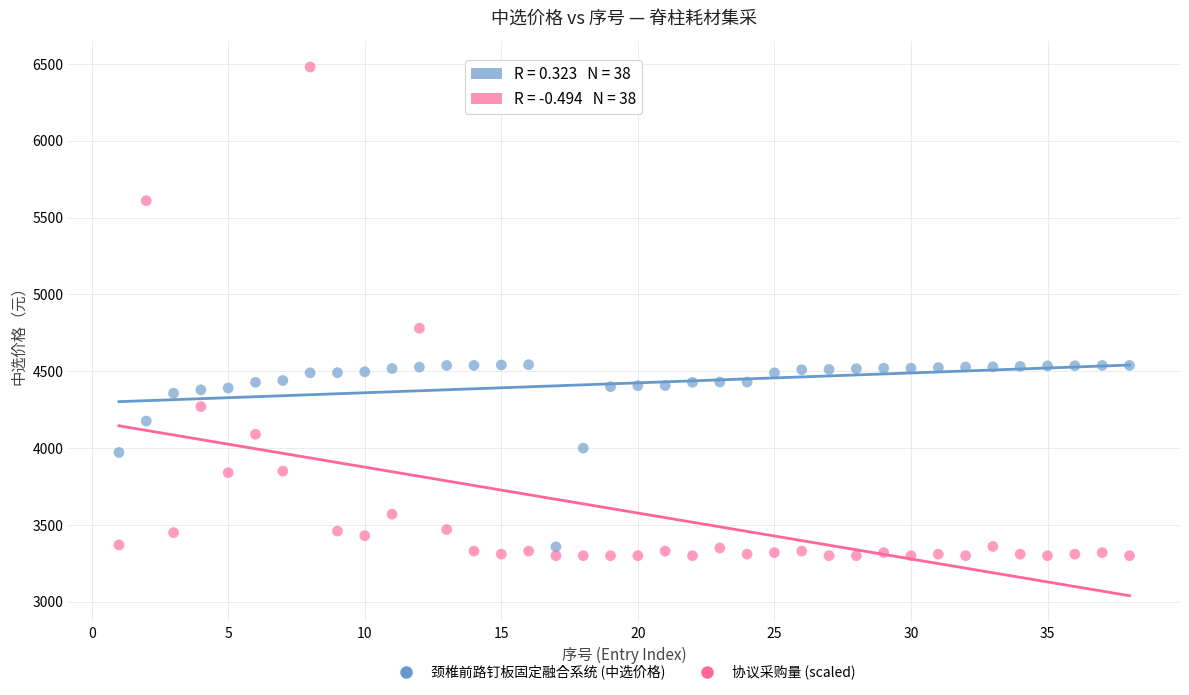

Across all data points, what is the range of Y values (max minus min)?

3180